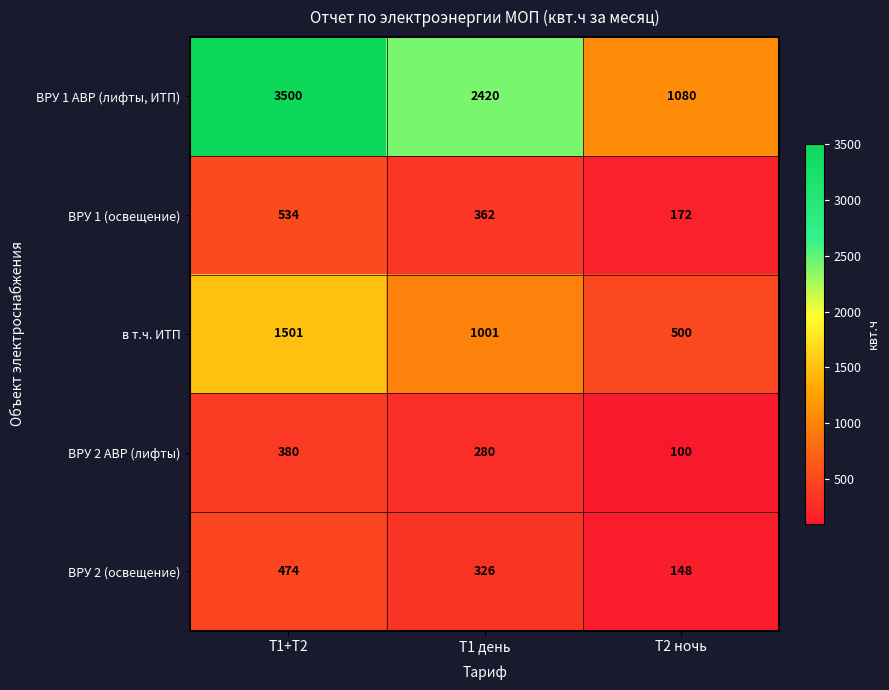

Reading right to left, list all the values displayed in this chart.

ВРУ 1 АВР (лифты, ИТП): Т2 ночь=1080	Т1 день=2420	Т1+Т2=3500
ВРУ 1 (освещение): Т2 ночь=172	Т1 день=362	Т1+Т2=534
в т.ч. ИТП: Т2 ночь=500	Т1 день=1001	Т1+Т2=1501
ВРУ 2 АВР (лифты): Т2 ночь=100	Т1 день=280	Т1+Т2=380
ВРУ 2 (освещение): Т2 ночь=148	Т1 день=326	Т1+Т2=474